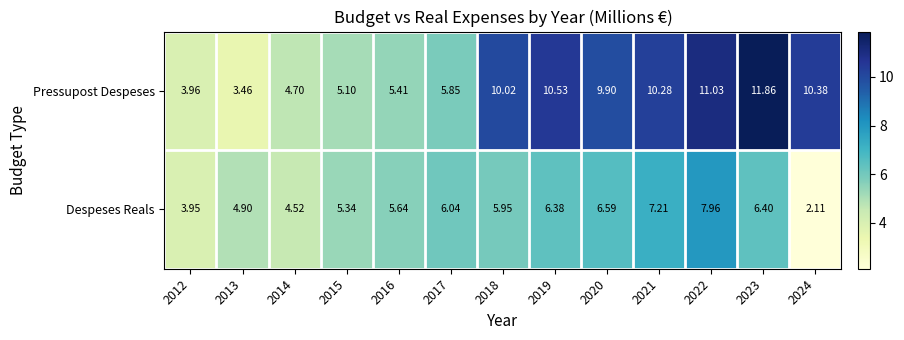

Is the value of Pressupost Despeses at 2024 greater than the value of Despeses Reals at 2013?

Yes